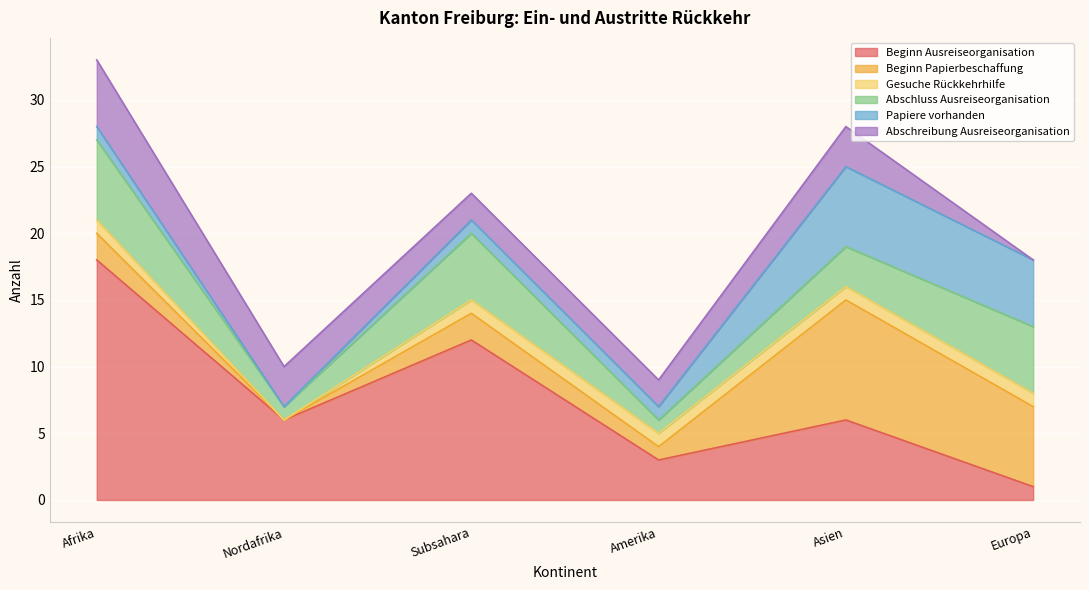

True or false: Beginn Ausreiseorganisation has more than 0 interior local peaks.

True